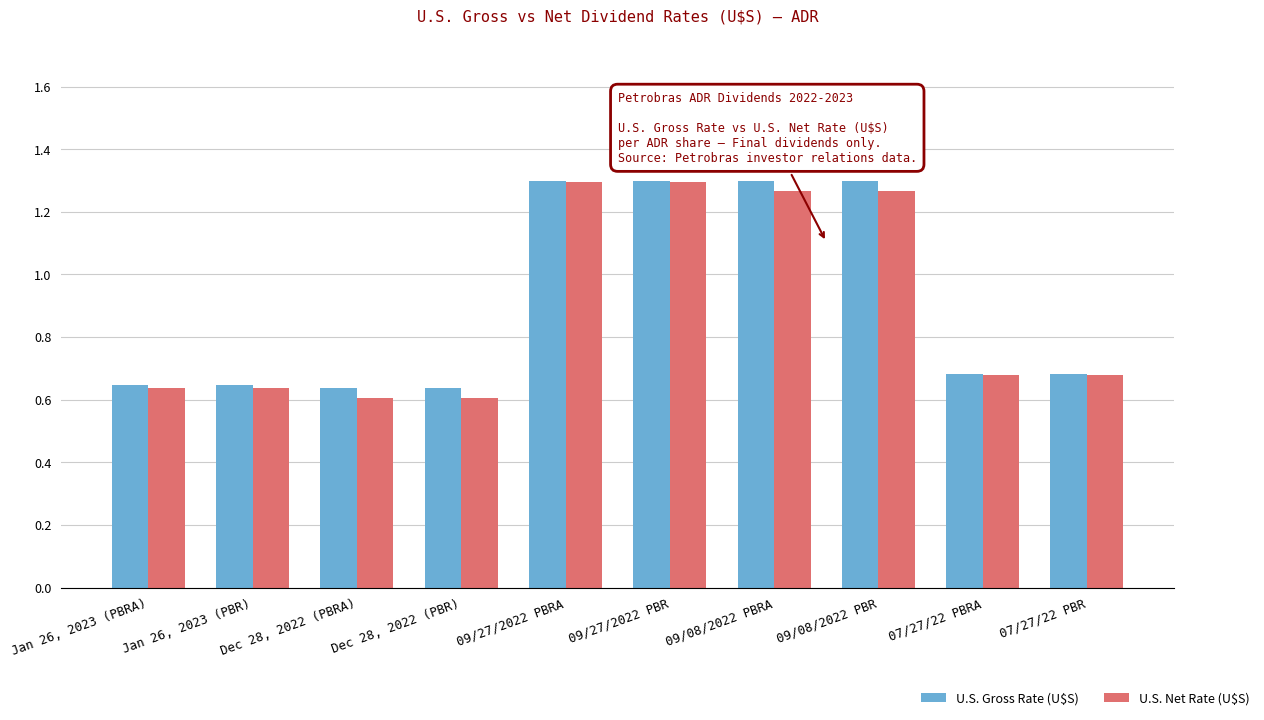

Does the chart contain stacked bars?

No